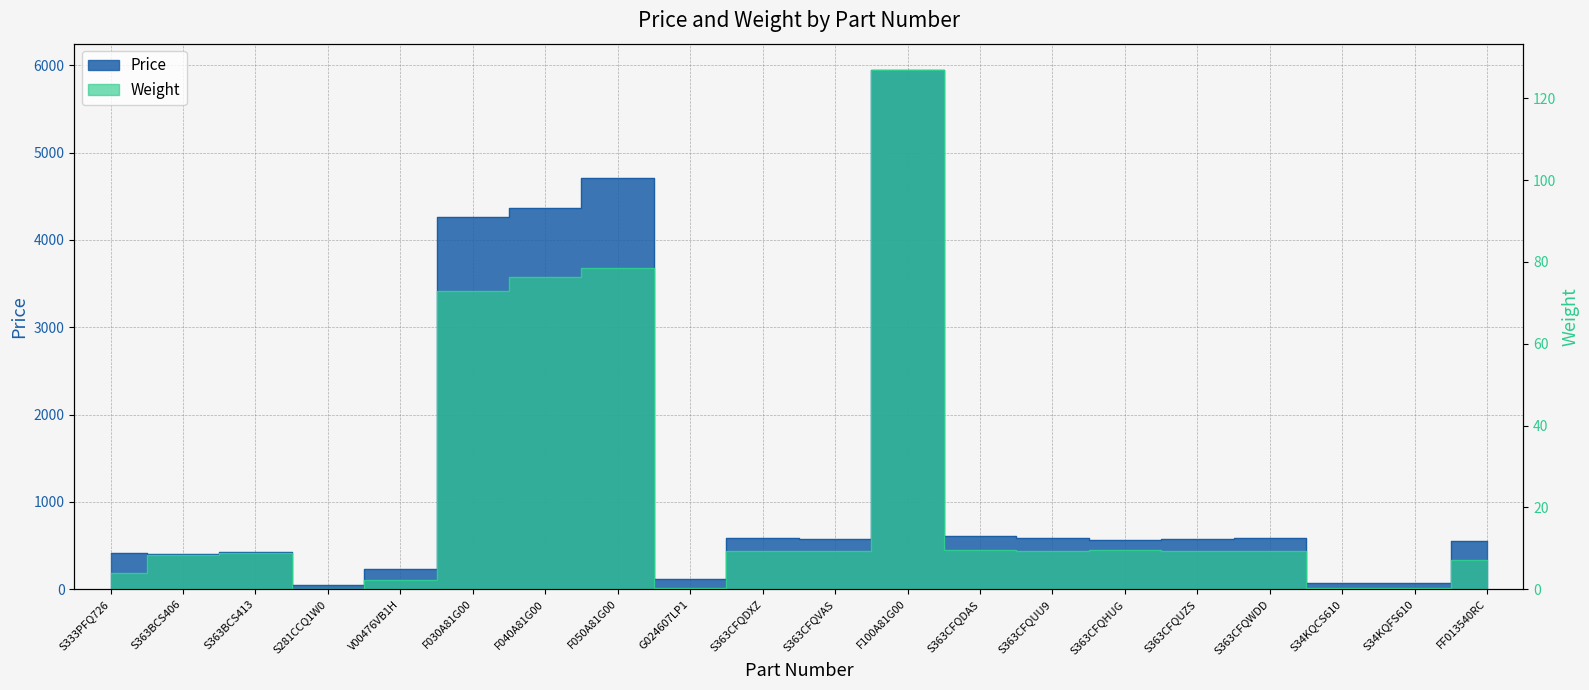

Which series has the largest total across all categories?

Price